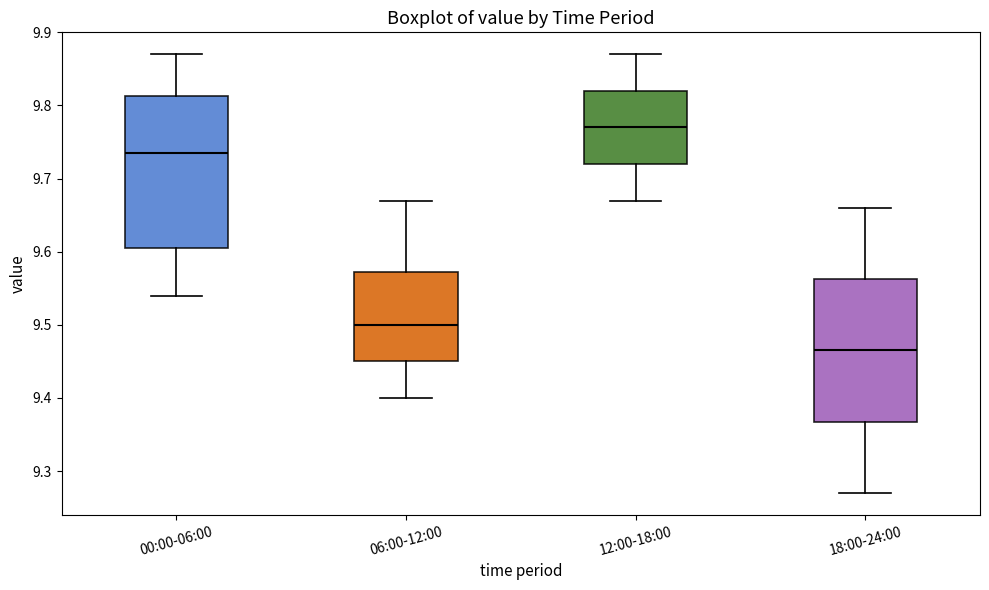

Which box's median line is the lowest?

18:00-24:00